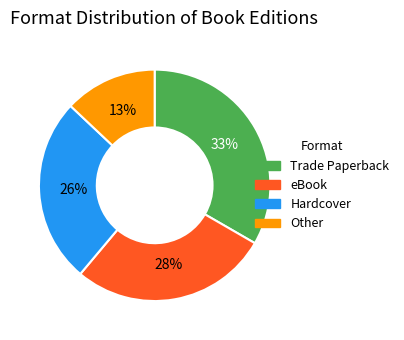

Is it true that Trade Paperback is 33% of the pie?

True